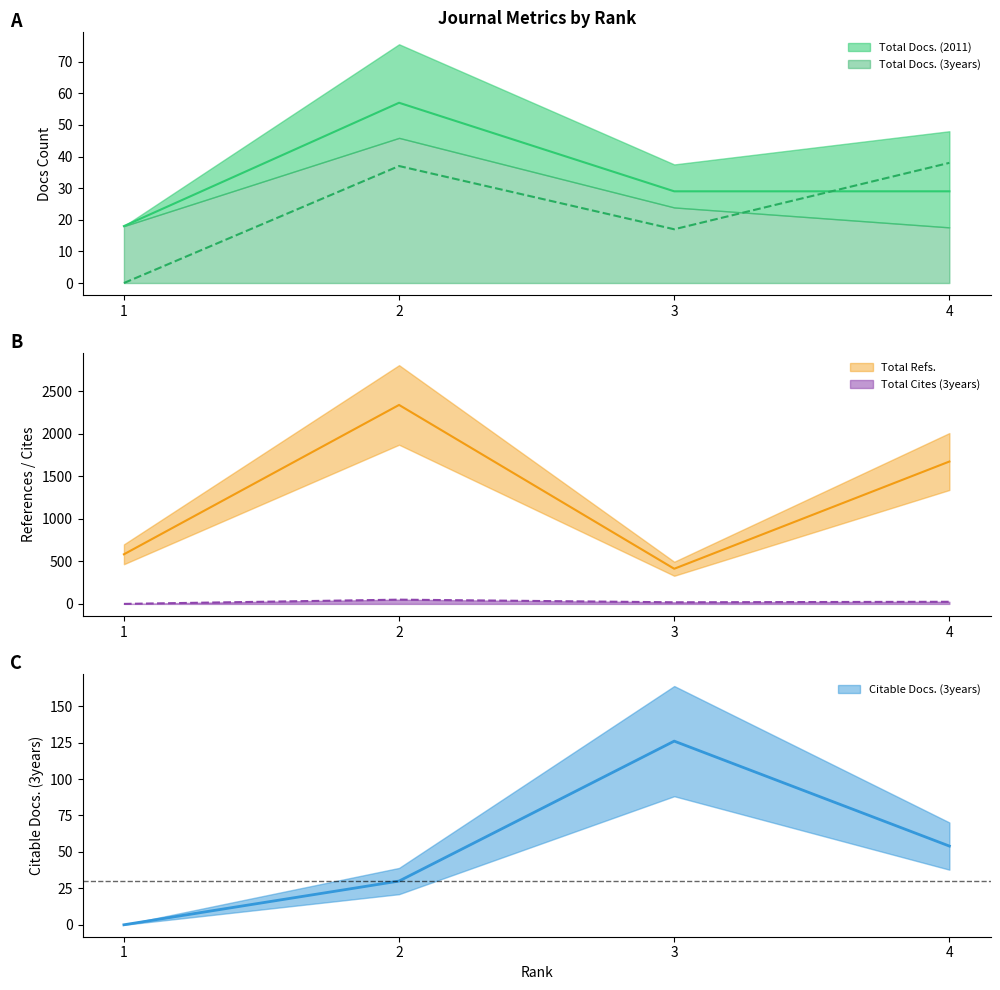

What is the total value across all series at 4?

1819